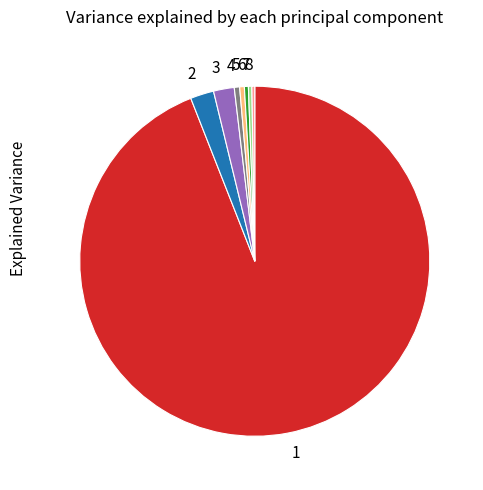

What is the ratio of the value at 1 to the value at 3?

49.1